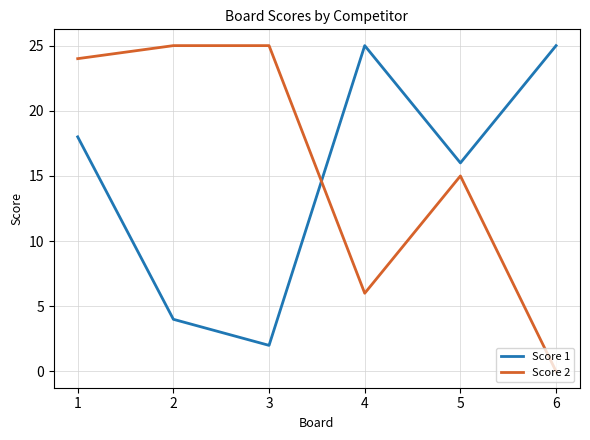

Reading right to left, what are all the values shown in this chart?

Score 1: 25	16	25	2	4	18
Score 2: 0	15	6	25	25	24